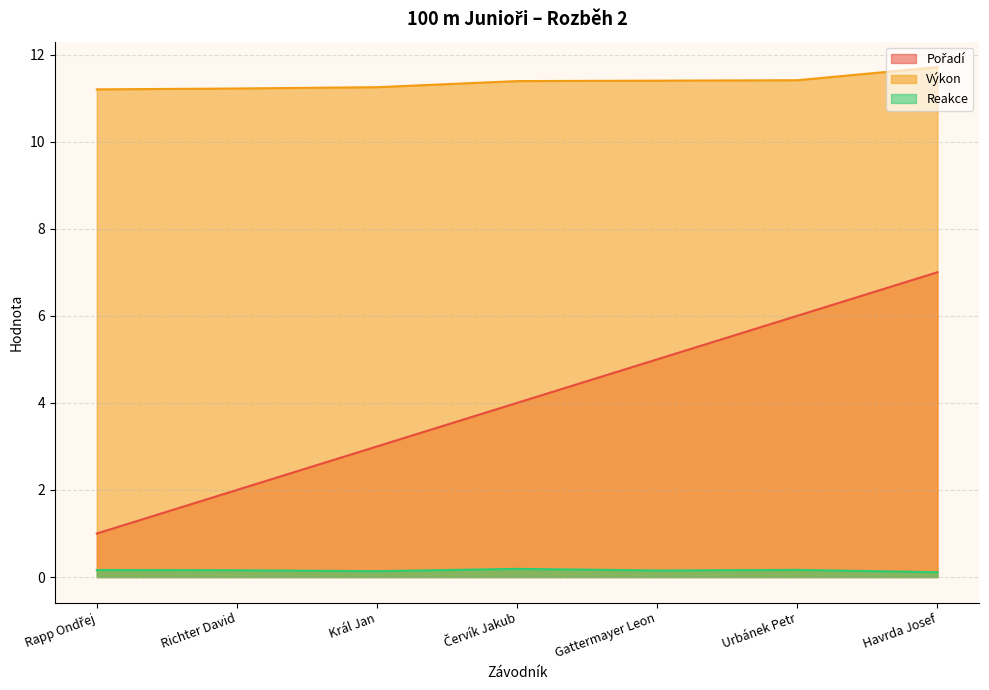

Between Rapp Ondřej and Havrda Josef, which series saw the biggest shift?

Pořadí